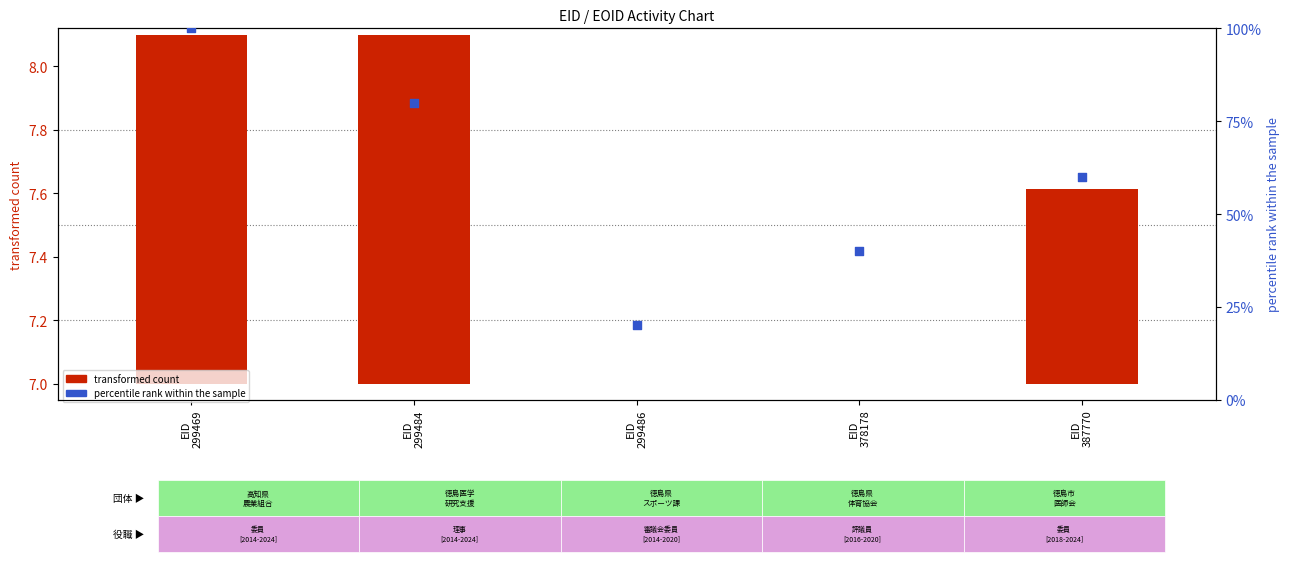

Which series has the largest total across all categories?

percentile rank within the sample